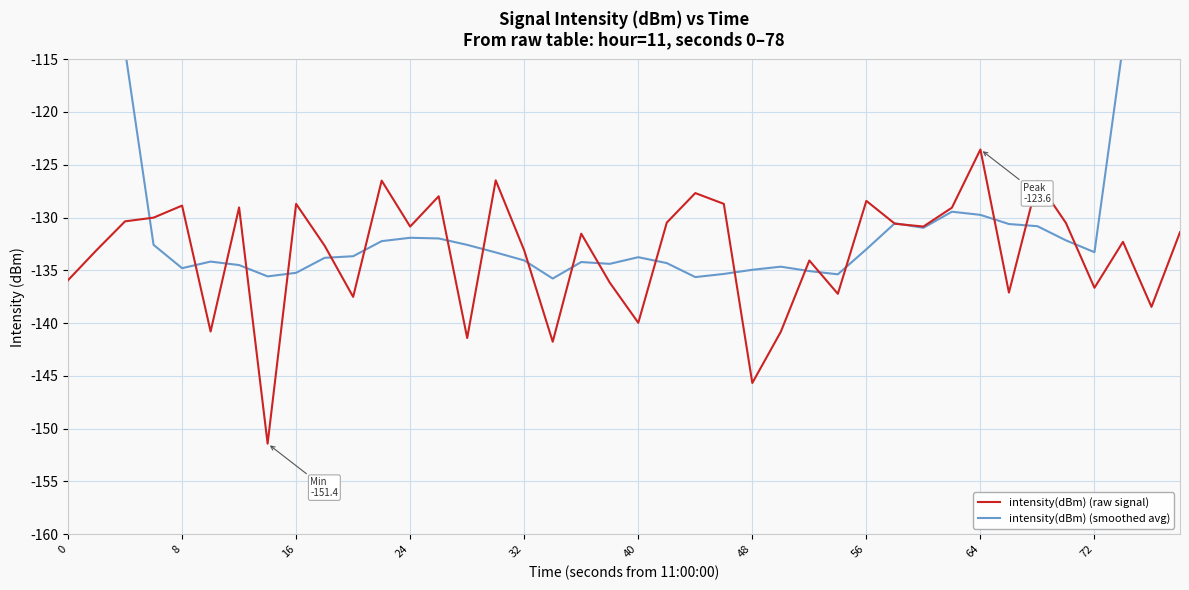

How many interior local valleys does the intensity(dBm) (raw signal) series have?

13